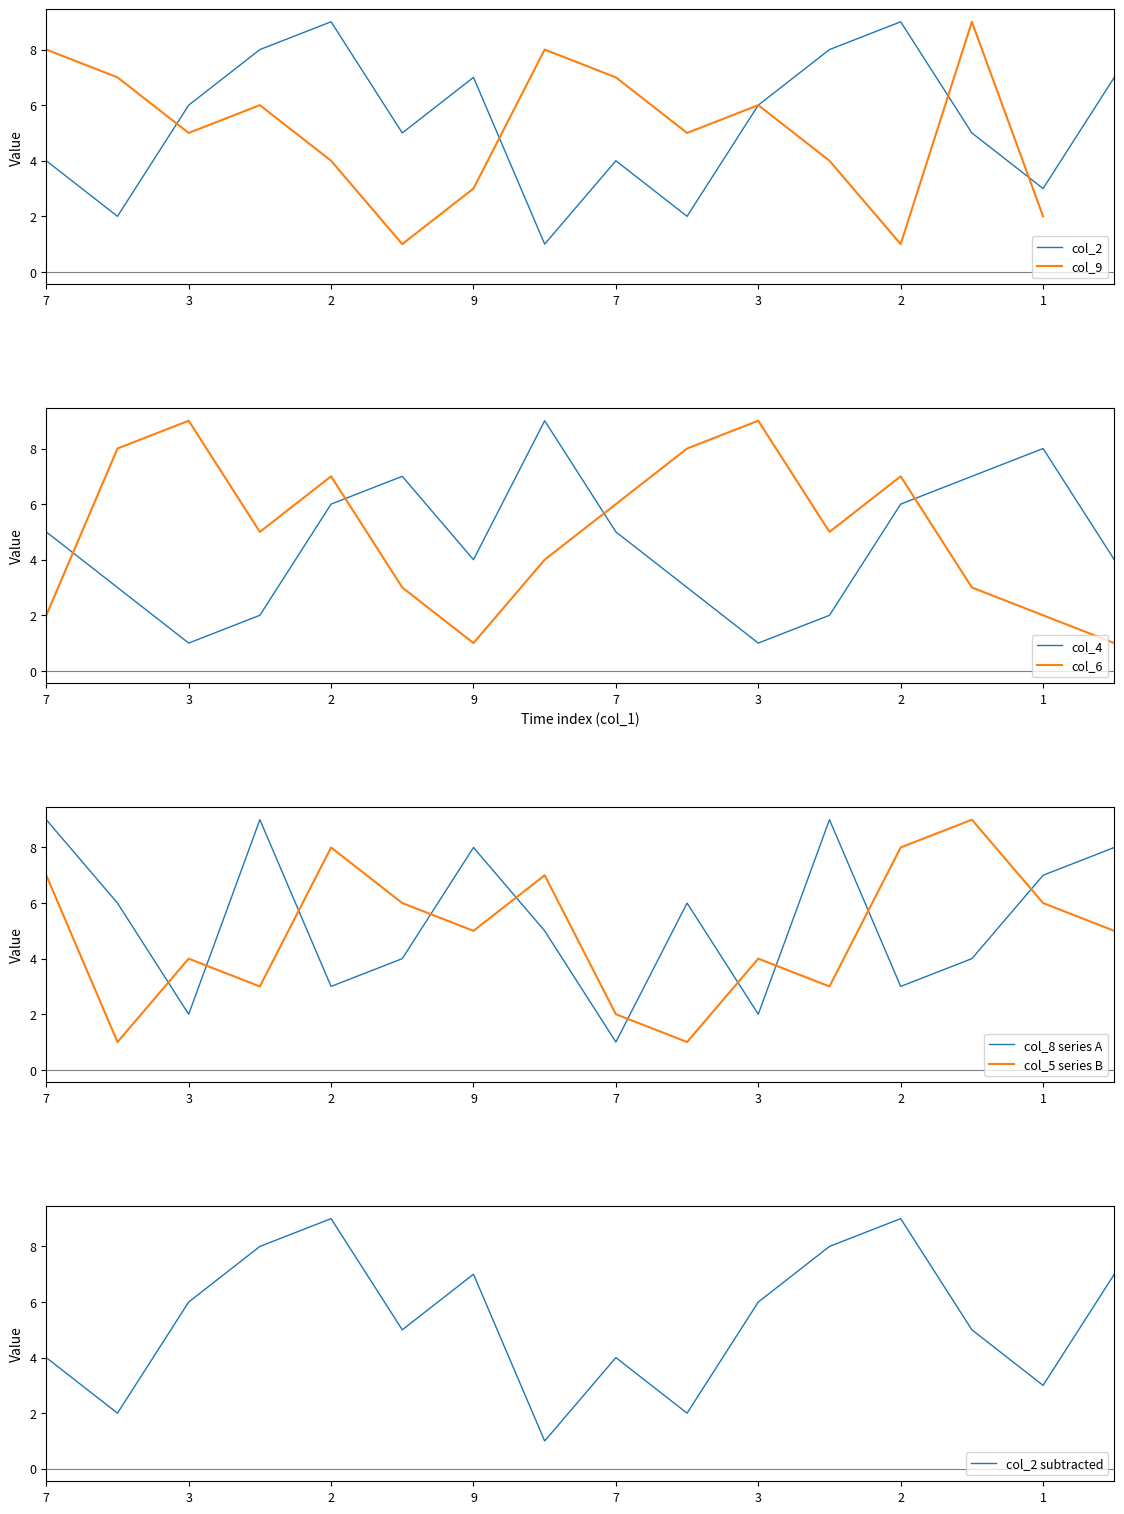

Which has a higher value, 4 or 9?

4